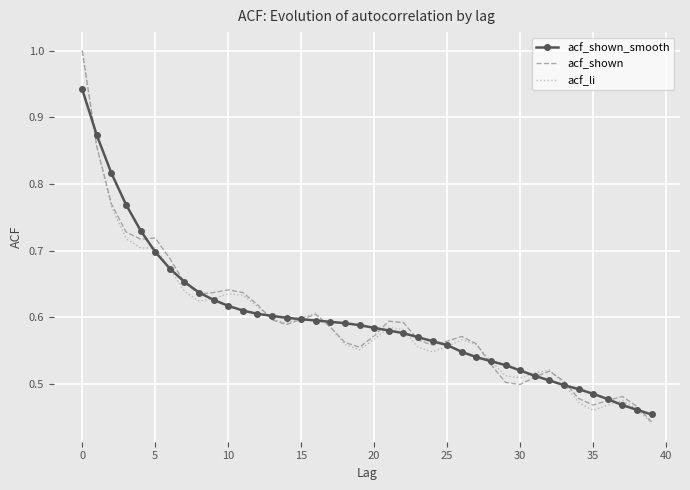

What is the highest value of the acf_li series?

1.0